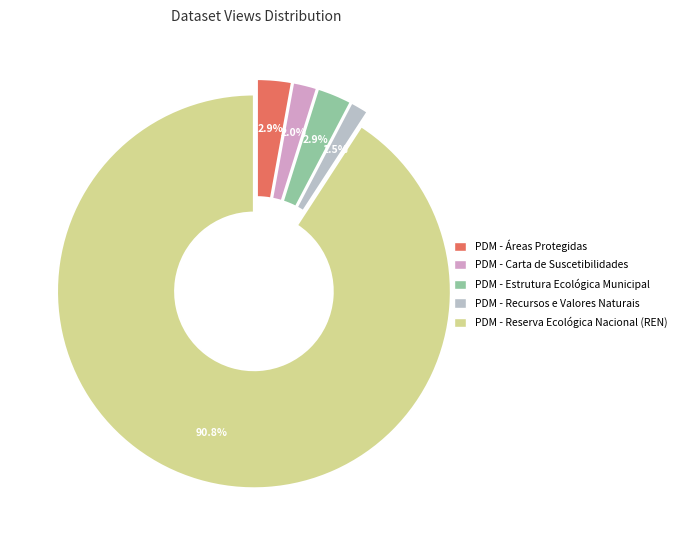

How many slices are in this pie chart?

5